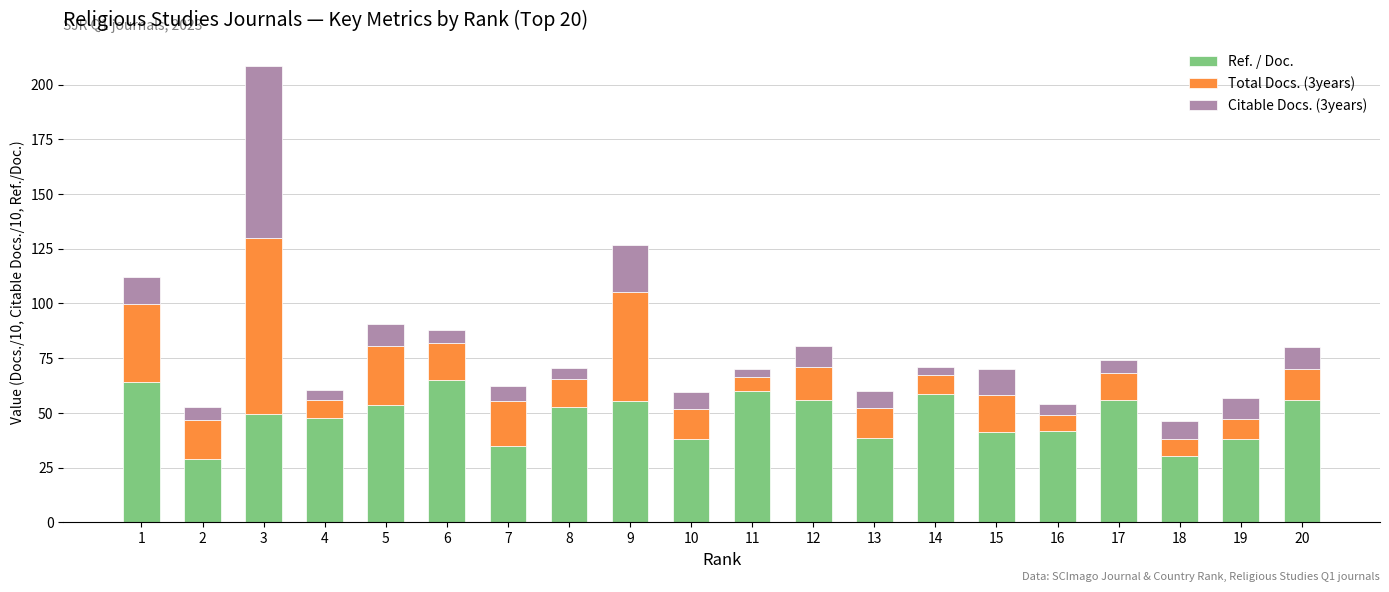

What are all the series names shown in the legend?

Ref. / Doc., Total Docs. (3years), Citable Docs. (3years)